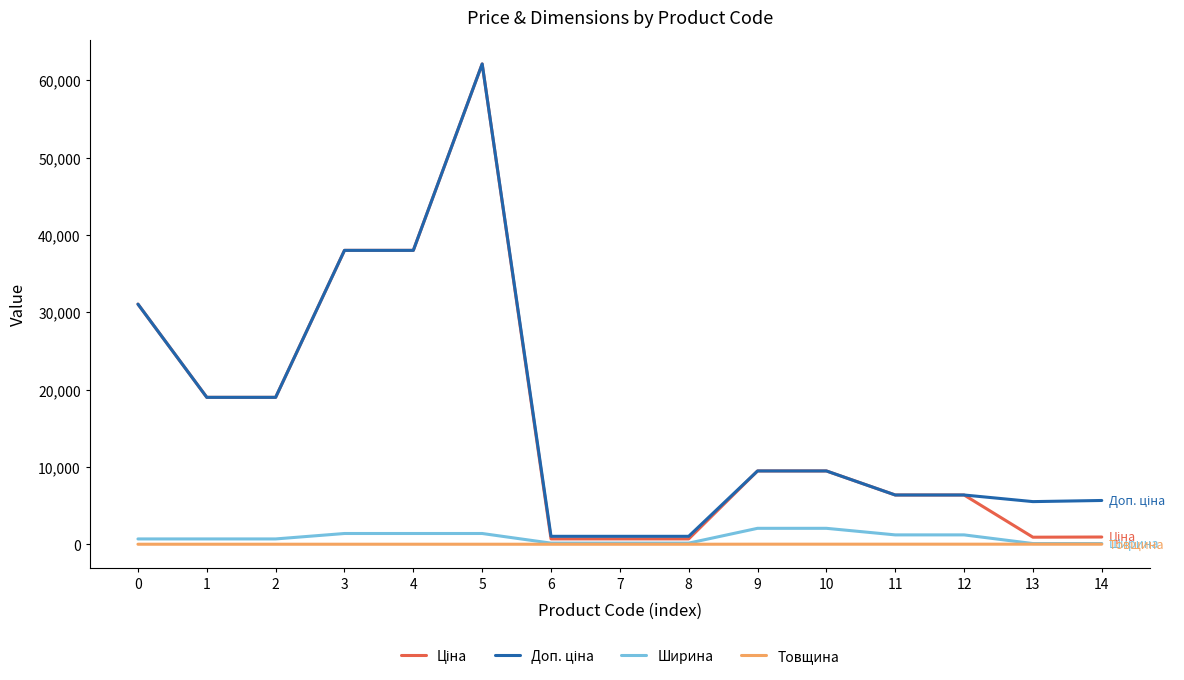

What is the highest value of the Товщина series?

18.0